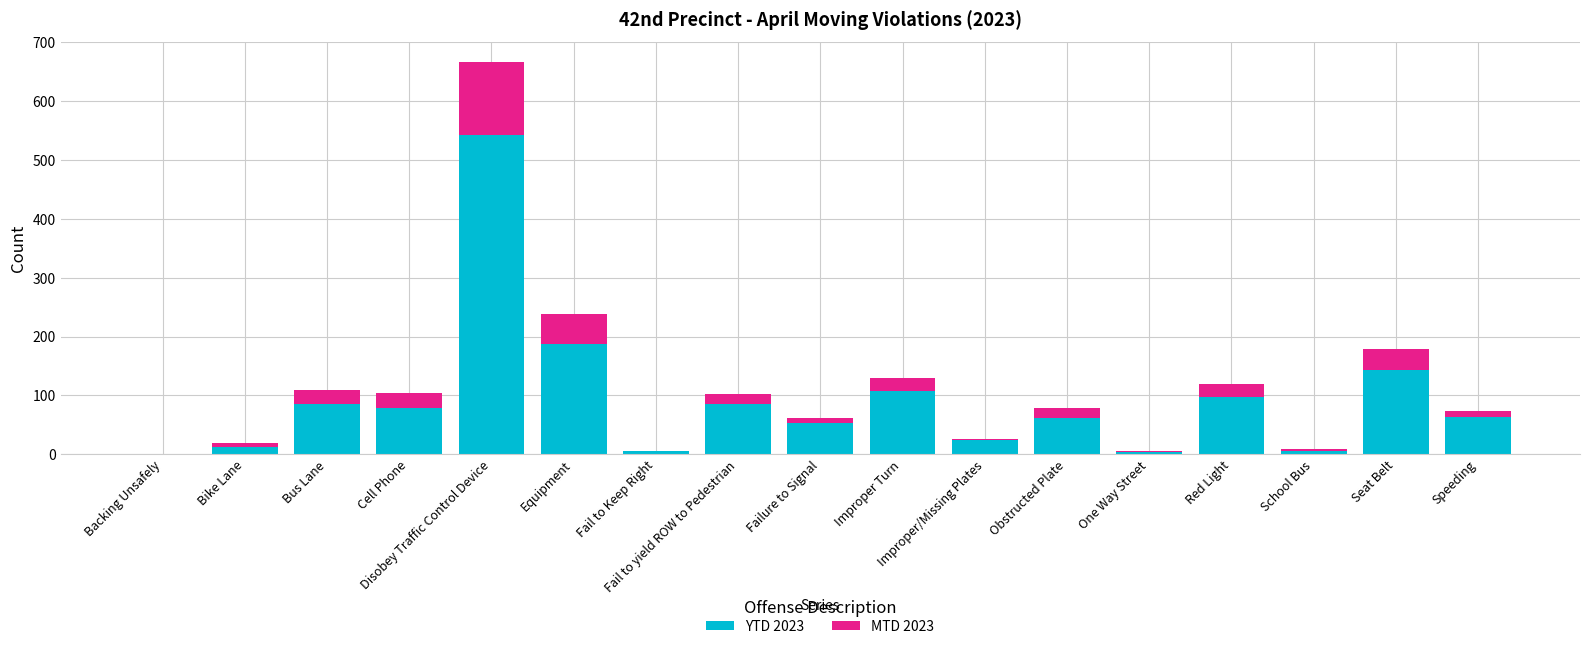

What is the sum of all YTD 2023 values?

1560